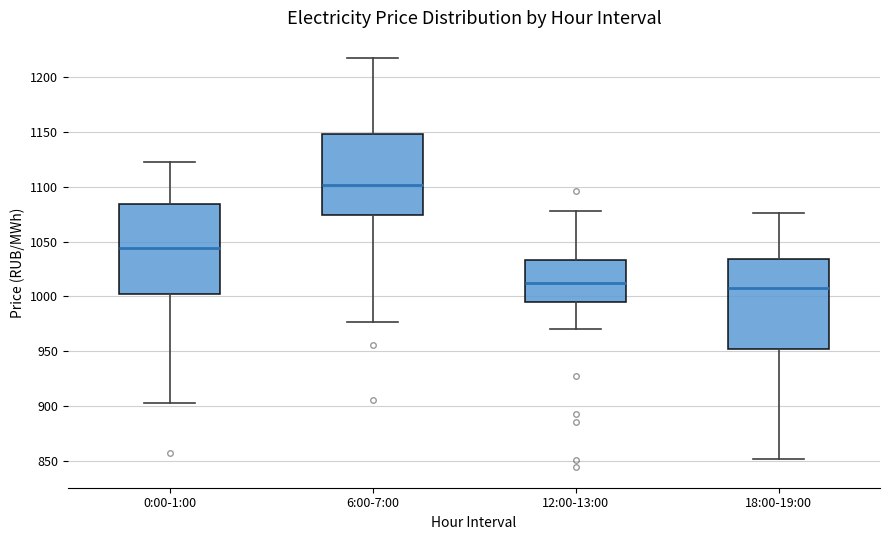

Reading left to right, transcribe this box plot: for each box, give where its median line is, the range the box spans, and where its two whiskers end, as read against the y-axis. The values are not printed on the chart, so give them approximately, as read against the axis.

0:00-1:00: median 1045, box 1000 to 1085, whiskers 905 to 1125
6:00-7:00: median 1100, box 1075 to 1150, whiskers 975 to 1215
12:00-13:00: median 1010, box 995 to 1035, whiskers 970 to 1080
18:00-19:00: median 1005, box 950 to 1035, whiskers 850 to 1075